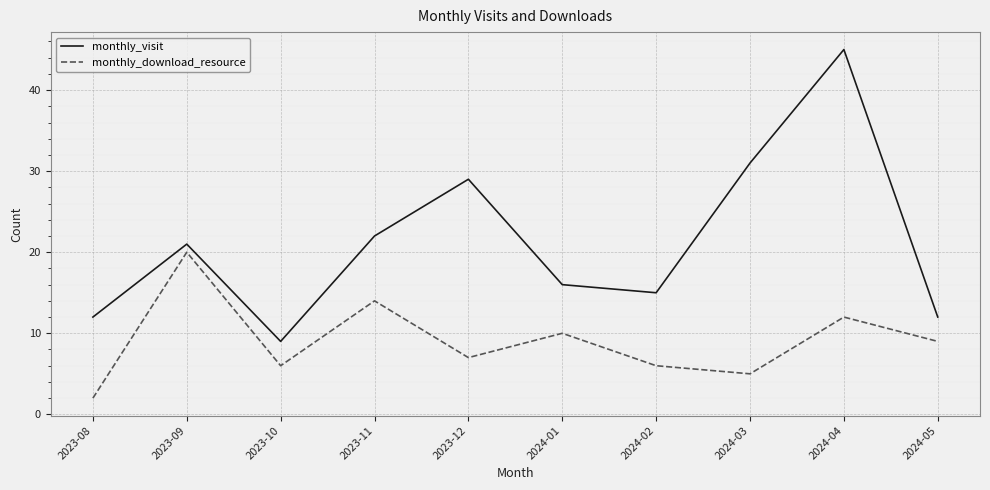

What is the difference between the maximum and second lowest values in the monthly_download_resource series?

15